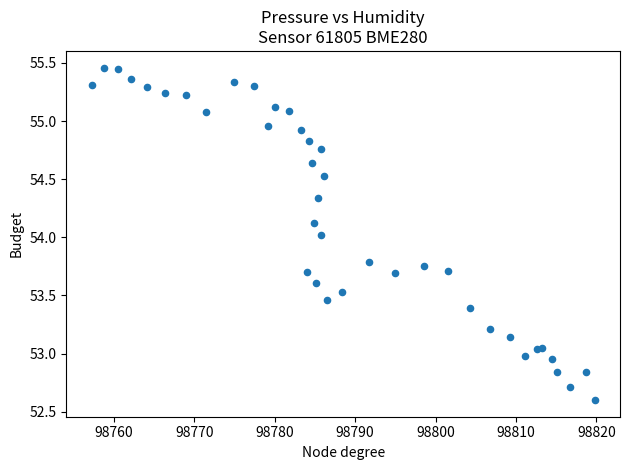

What is the range of X values (max minus min)?

62.6